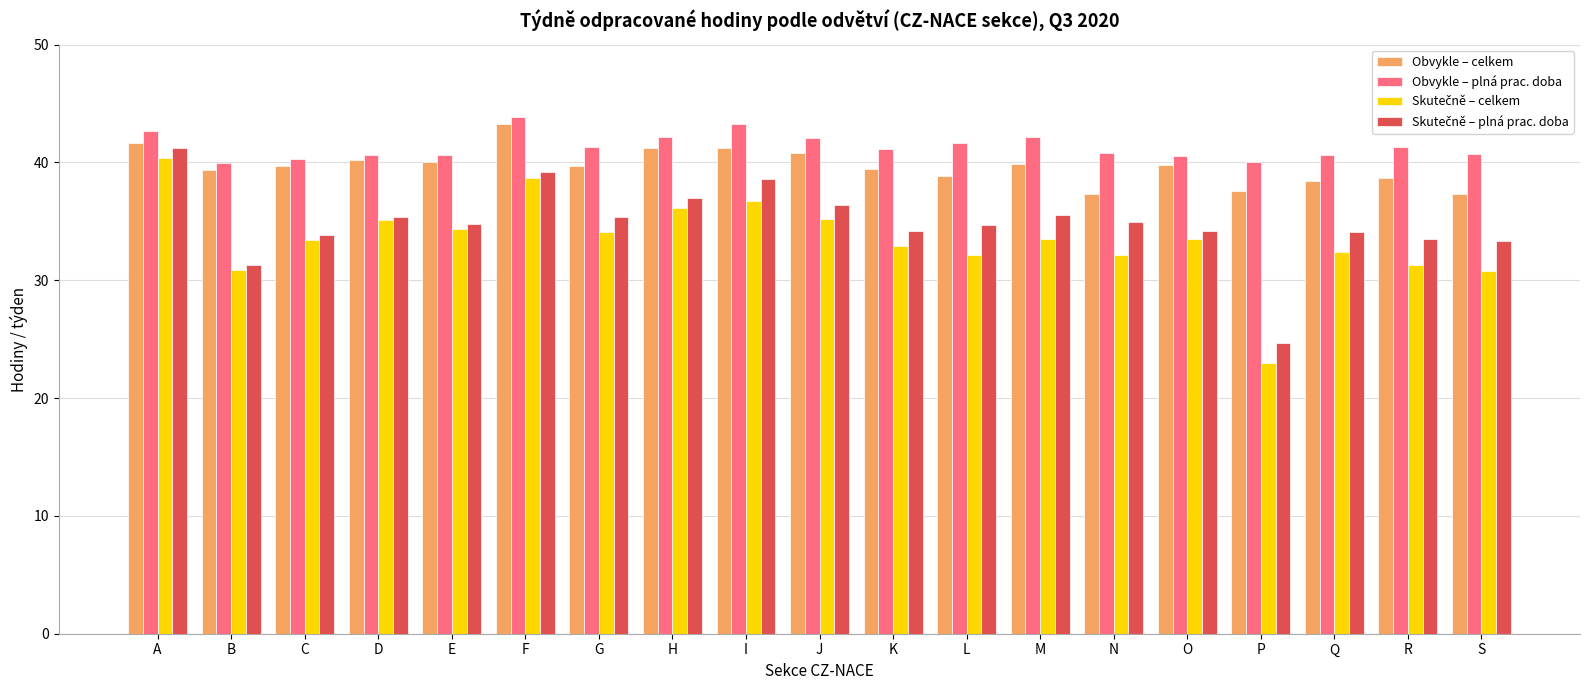

Which series has the largest total across all categories?

Obvykle – plná prac. doba